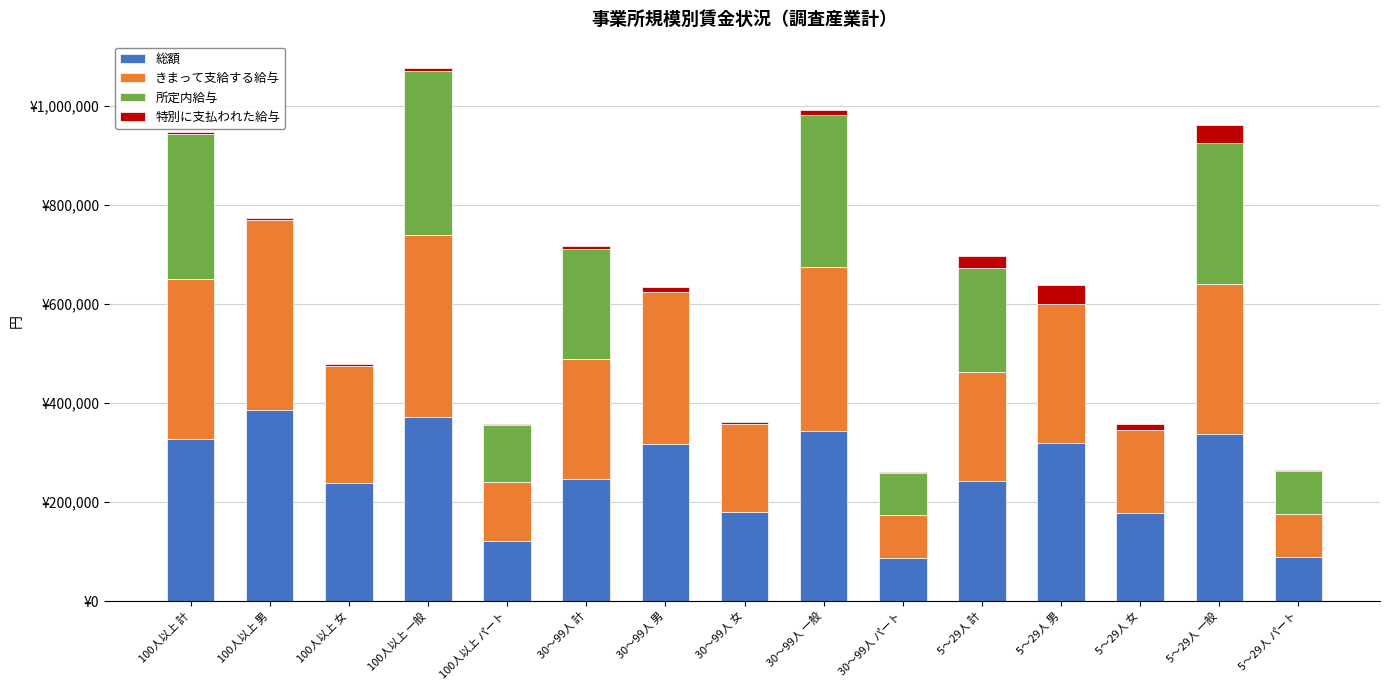

How many positive values does the 所定内給与 series have?

9